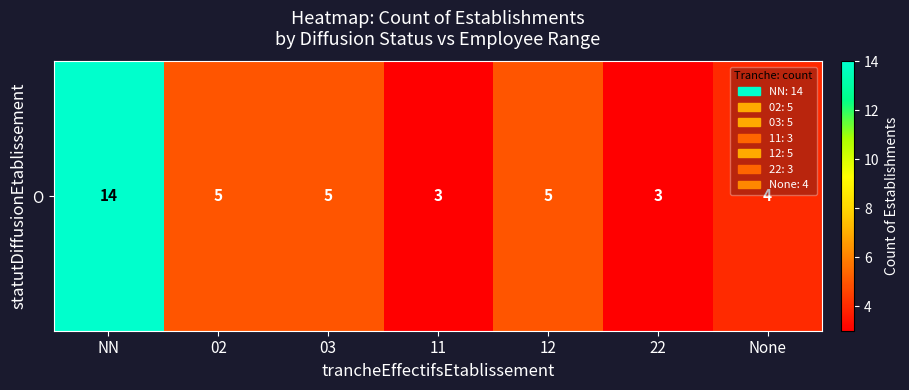

Rank the categories by value from highest to lowest.

NN, 02, 03, 12, None, 11, 22